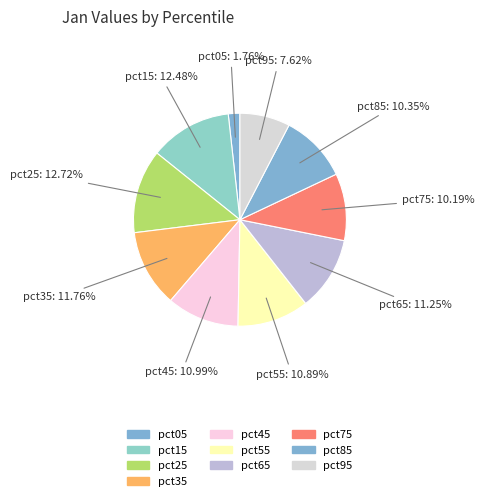

The pct25 slice represents 13% of the pie. True or false?

True